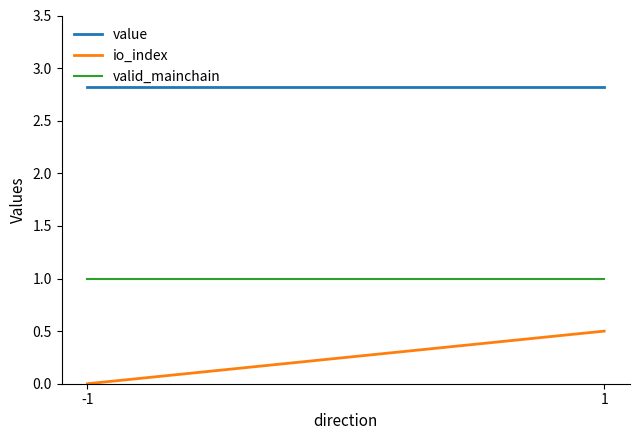

What is the average value of the io_index series?

0.2